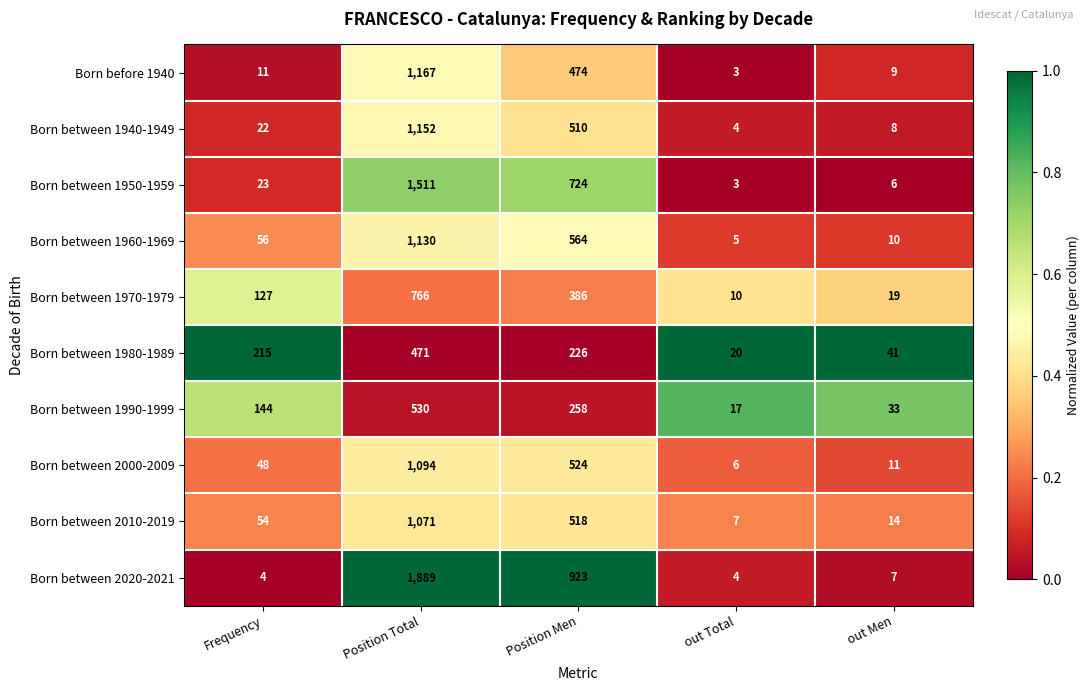

List the series in order of their peak value, lowest first.

Born between 1980-1989, Born between 1990-1999, Born between 1970-1979, Born between 2010-2019, Born between 2000-2009, Born between 1960-1969, Born between 1940-1949, Born before 1940, Born between 1950-1959, Born between 2020-2021